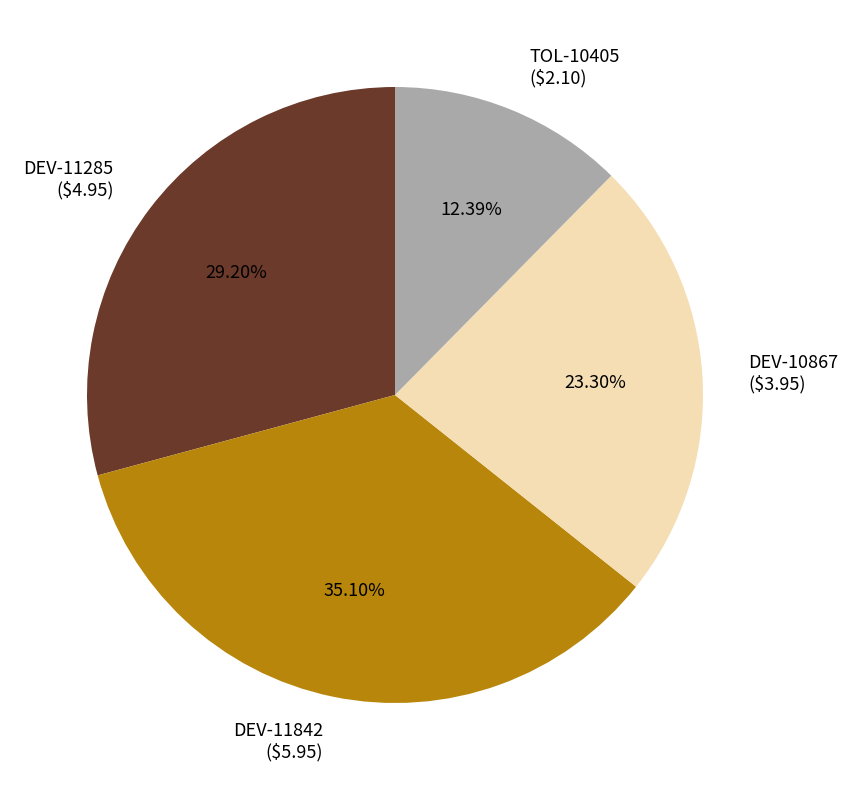

True or false: DEV-11842 accounts for 21% of the total.

False